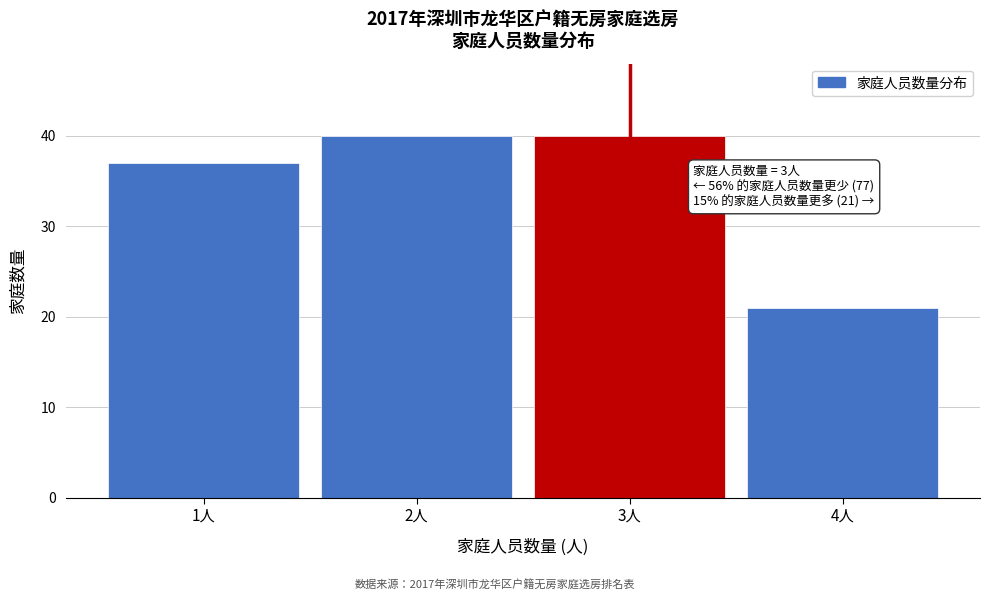

Reading left to right, list all the values displayed in this chart.

1人=37	2人=40	3人=40	4人=21